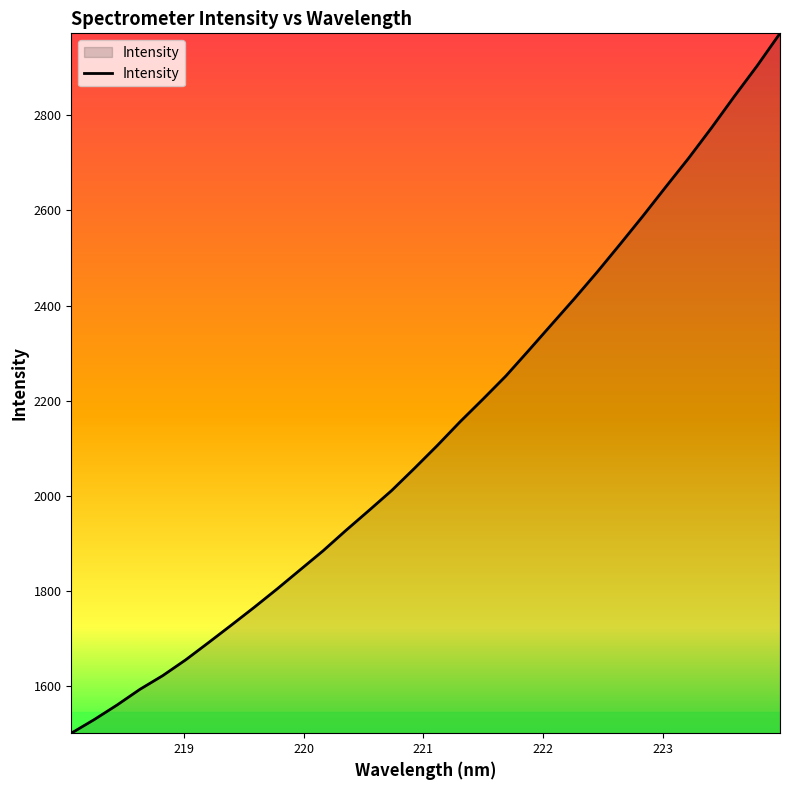

What is the smallest value displayed?

1501.8